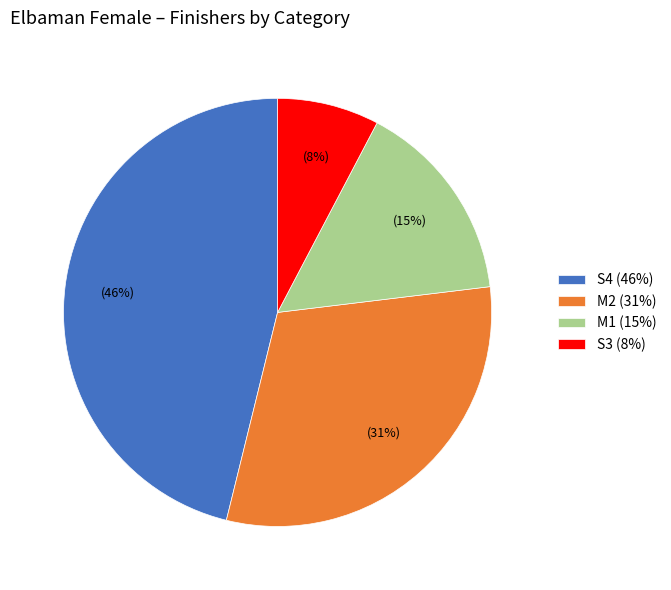

Which has a higher value, M2 (31%) or S3 (8%)?

M2 (31%)